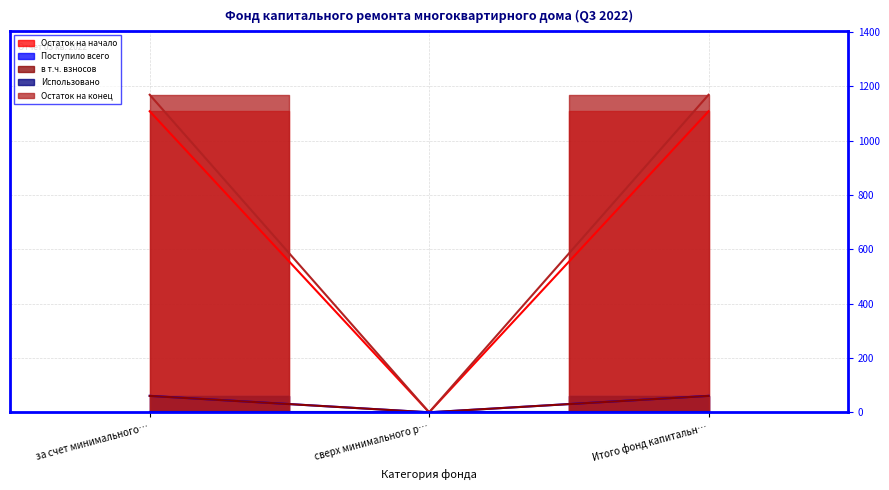

How many values in the Остаток на начало series exceed 1107?

2